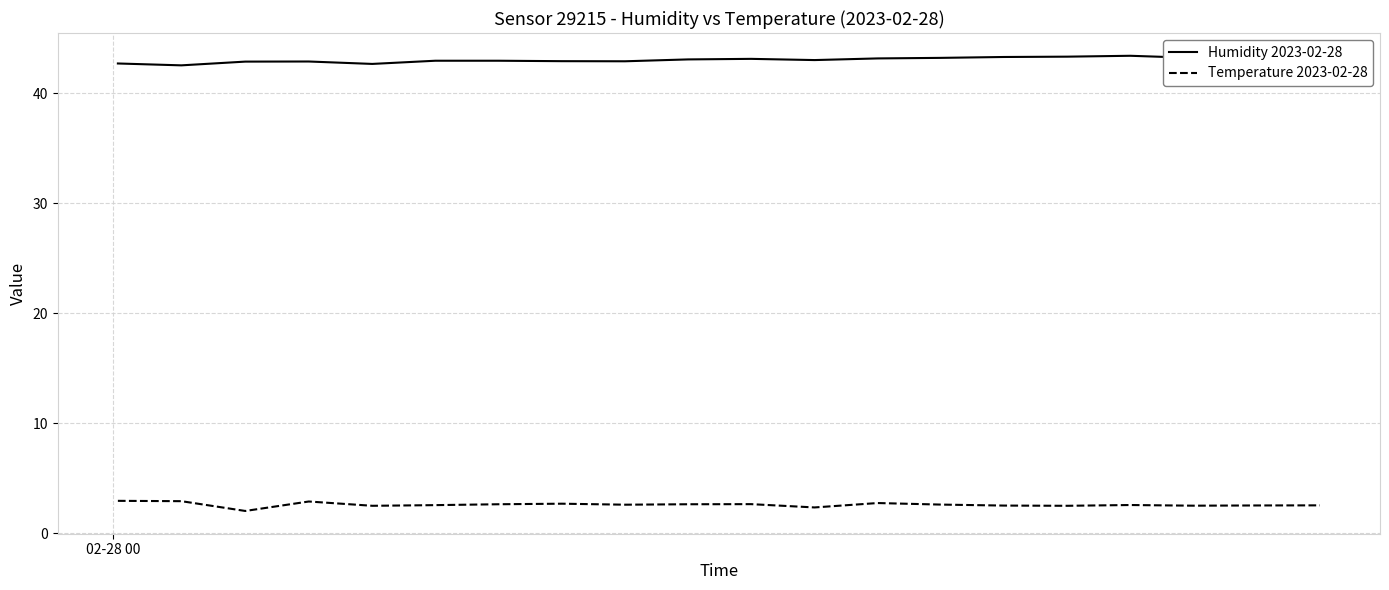

In Humidity 2023-02-28, how many points are lower than both neighbors (excluding endpoints)?

5